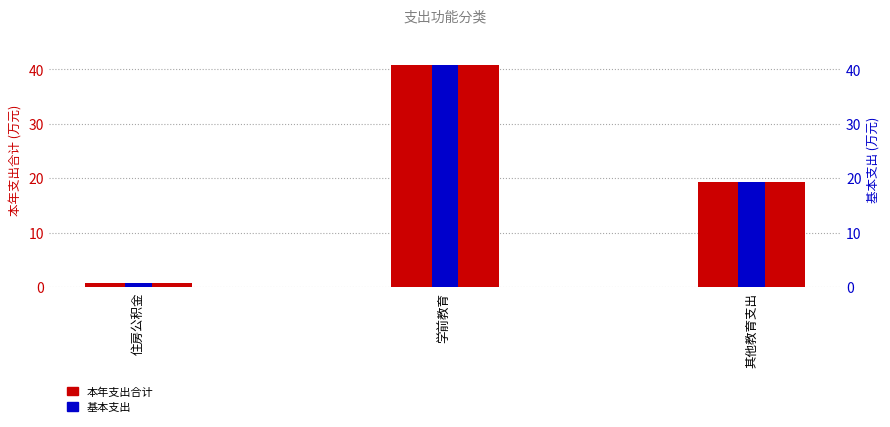

What is the value of the 基本支出 bar at the 1st from the left?

0.8